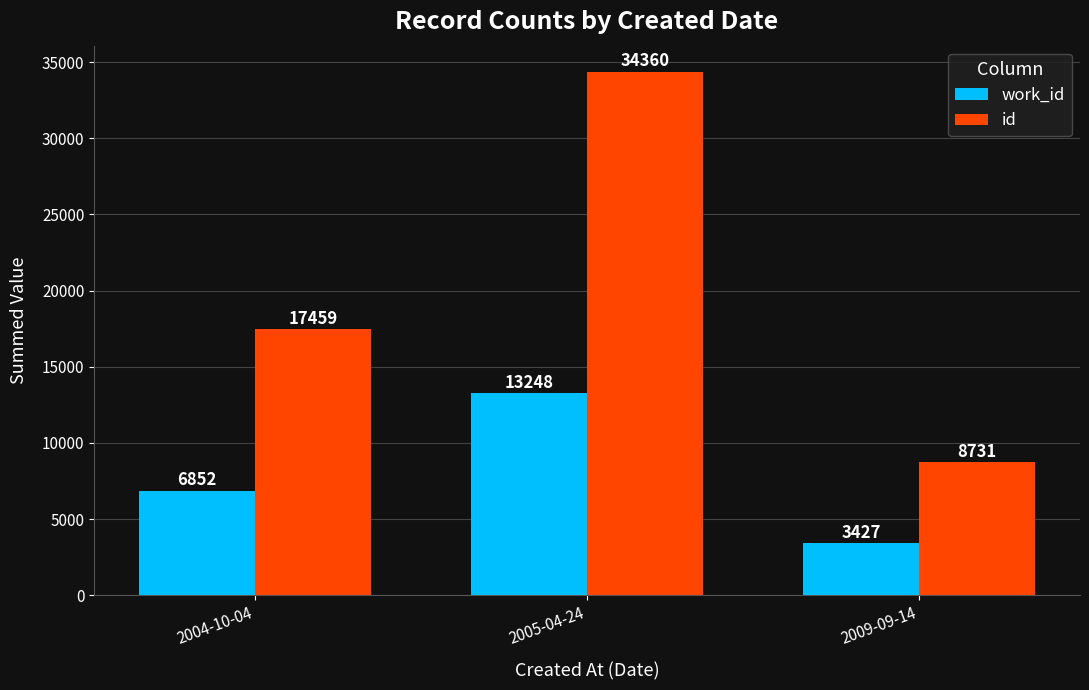

Which category has the lowest value across all series?

2009-09-14